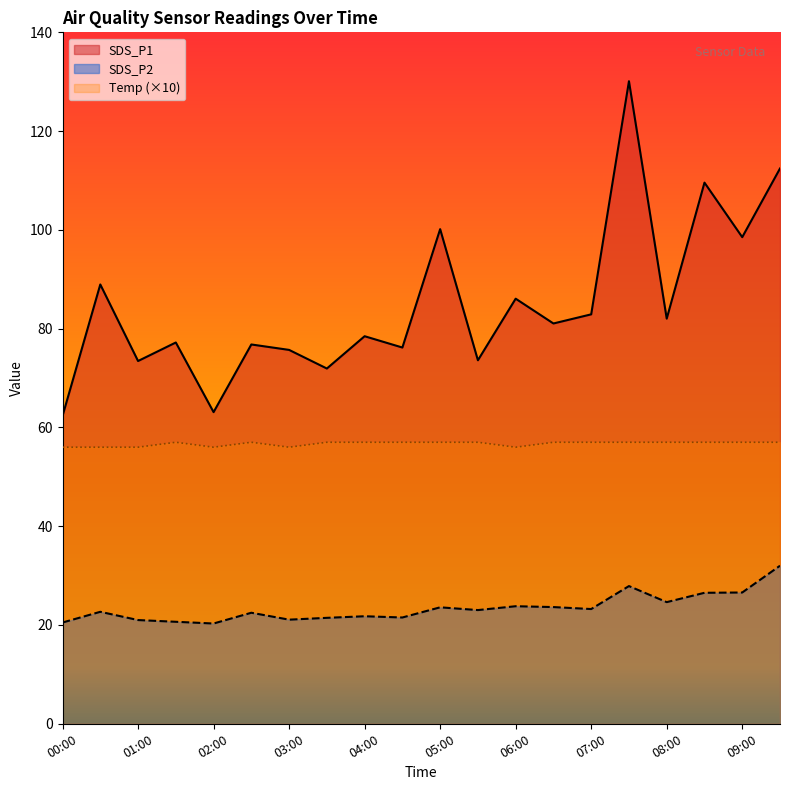

What is the spread (max minus min) of values at 01:00?

52.5